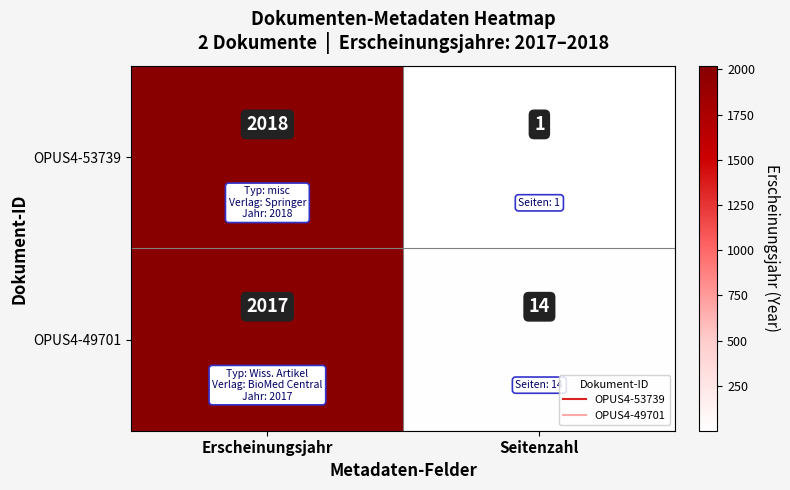

What is the difference between the OPUS4-49701 values at Seitenzahl and Erscheinungsjahr?

2003